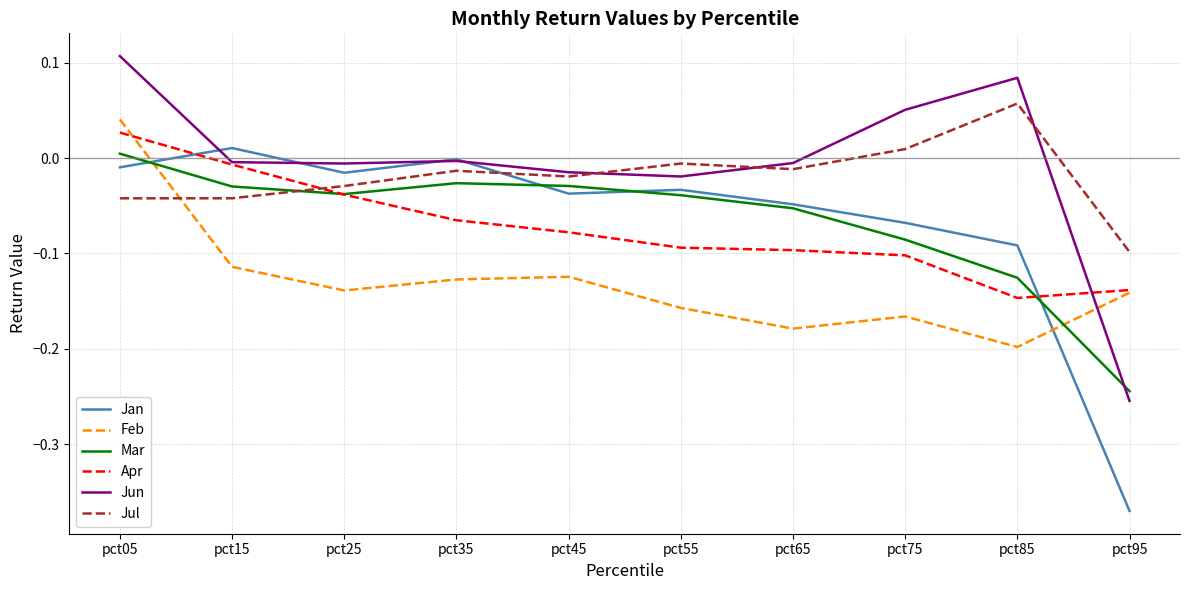

At which category does the chart reach its minimum across all series?

pct95